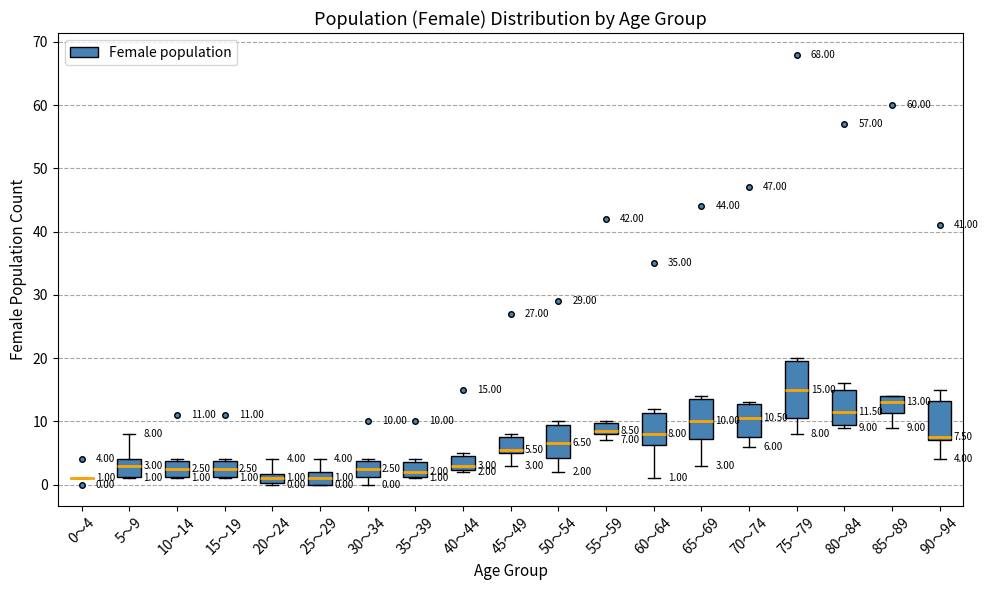

Comparing the boxes themselves (not the whiskers), which one is the tallest?

75～79